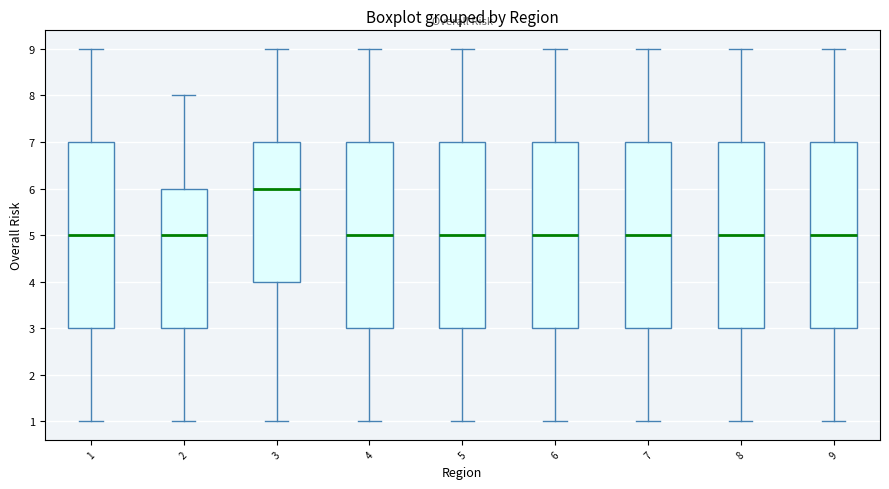

Which box's median line is the highest?

3